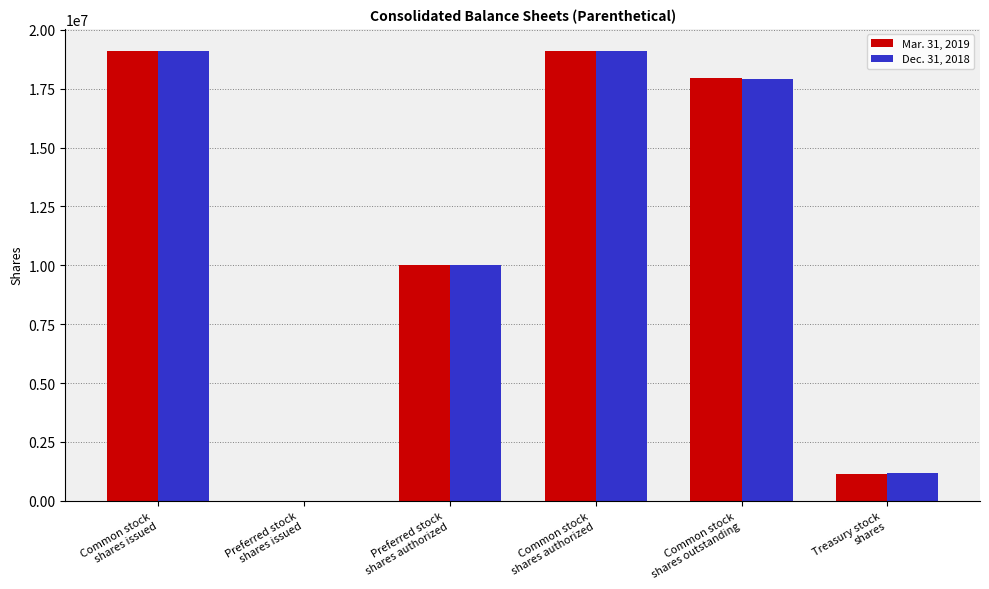

Reading right to left, list all the values displayed in this chart.

Mar. 31, 2019: Treasury stock
shares=1119609	Common stock
shares outstanding=17976691	Common stock
shares authorized=19096300	Preferred stock
shares authorized=10000000	Preferred stock
shares issued=0	Common stock
shares issued=19096300
Dec. 31, 2018: Treasury stock
shares=1177279	Common stock
shares outstanding=17919021	Common stock
shares authorized=19096300	Preferred stock
shares authorized=10000000	Preferred stock
shares issued=0	Common stock
shares issued=19096300